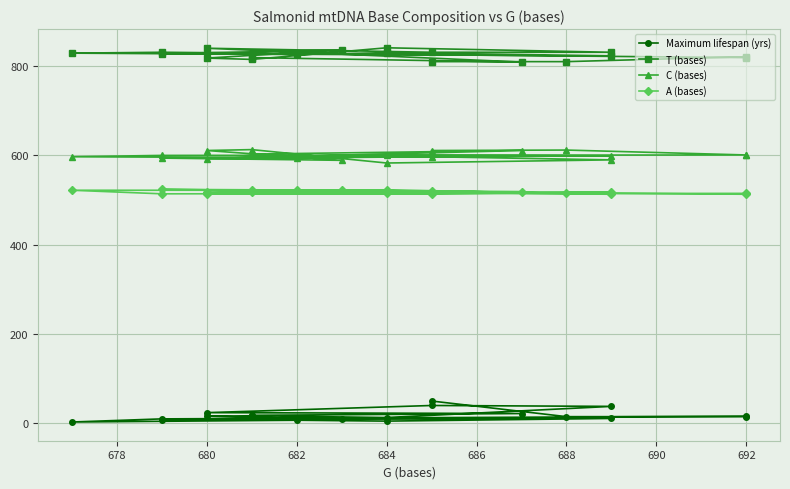

What is the lowest value of the C (bases) series?

583